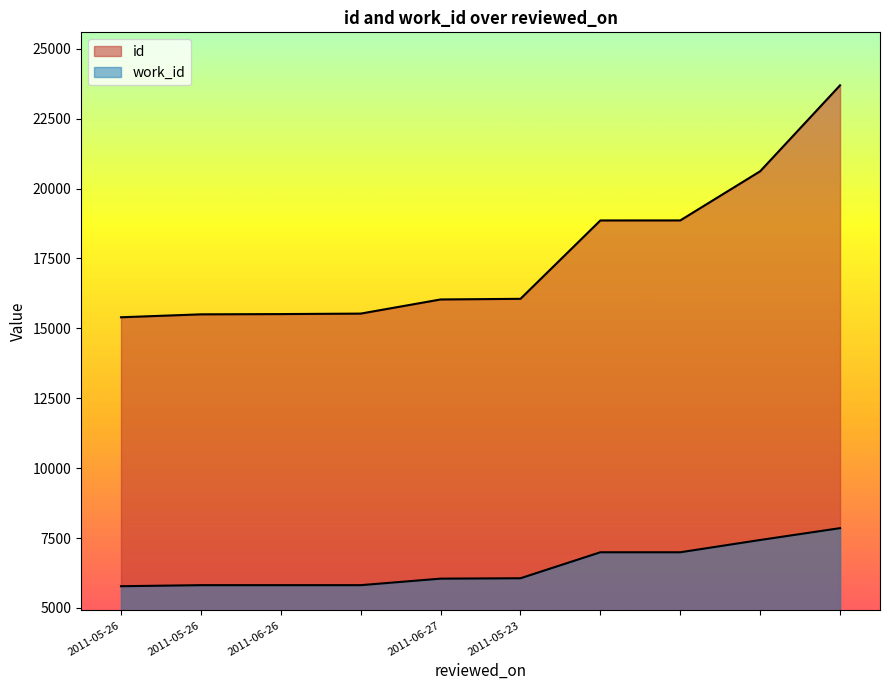

Count the number of categories in the chart.

10